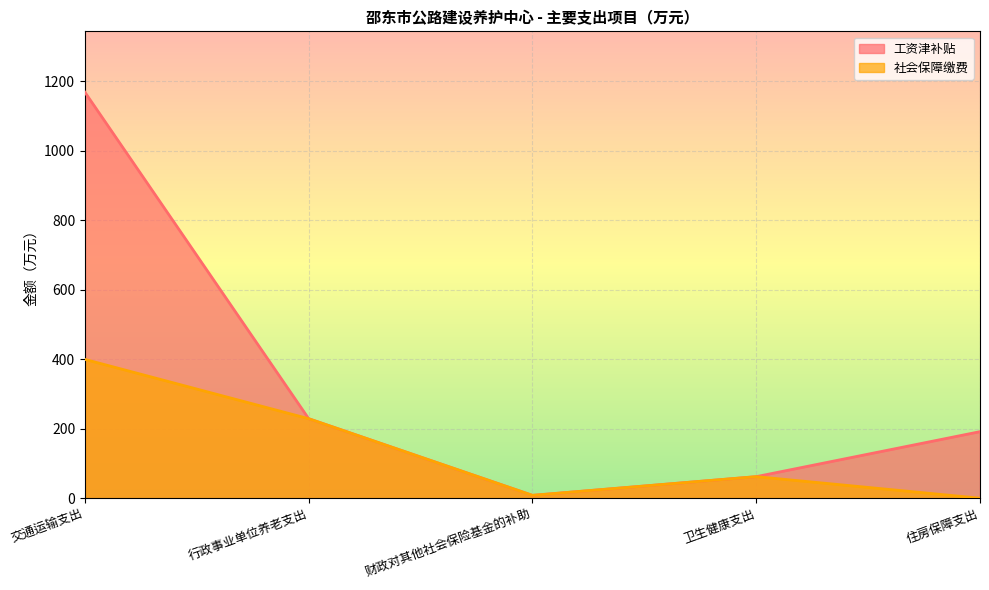

Rank the series by their average value, from lowest to highest.

社会保障缴费, 工资津补贴